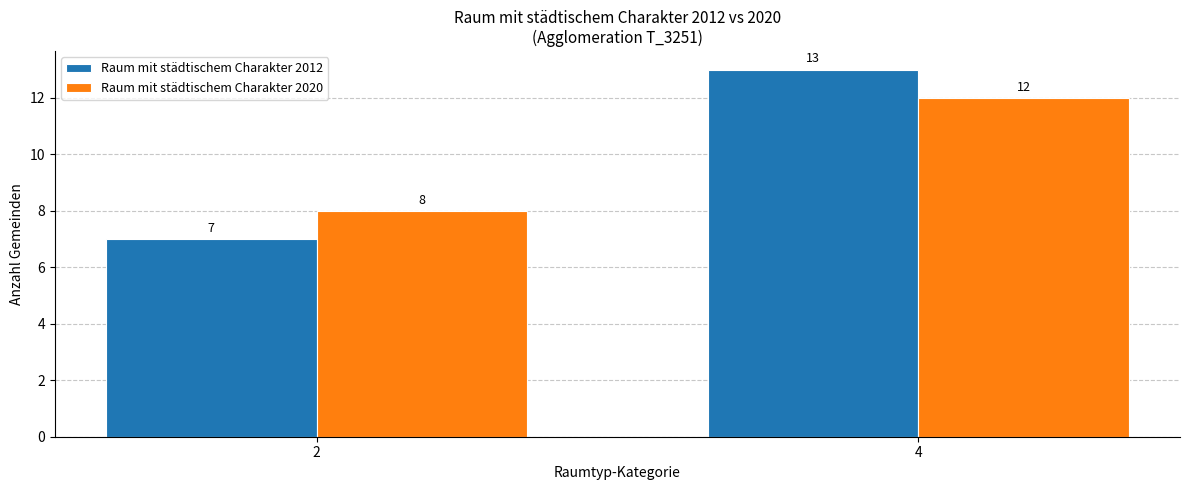

How many bars are there in each group?

2